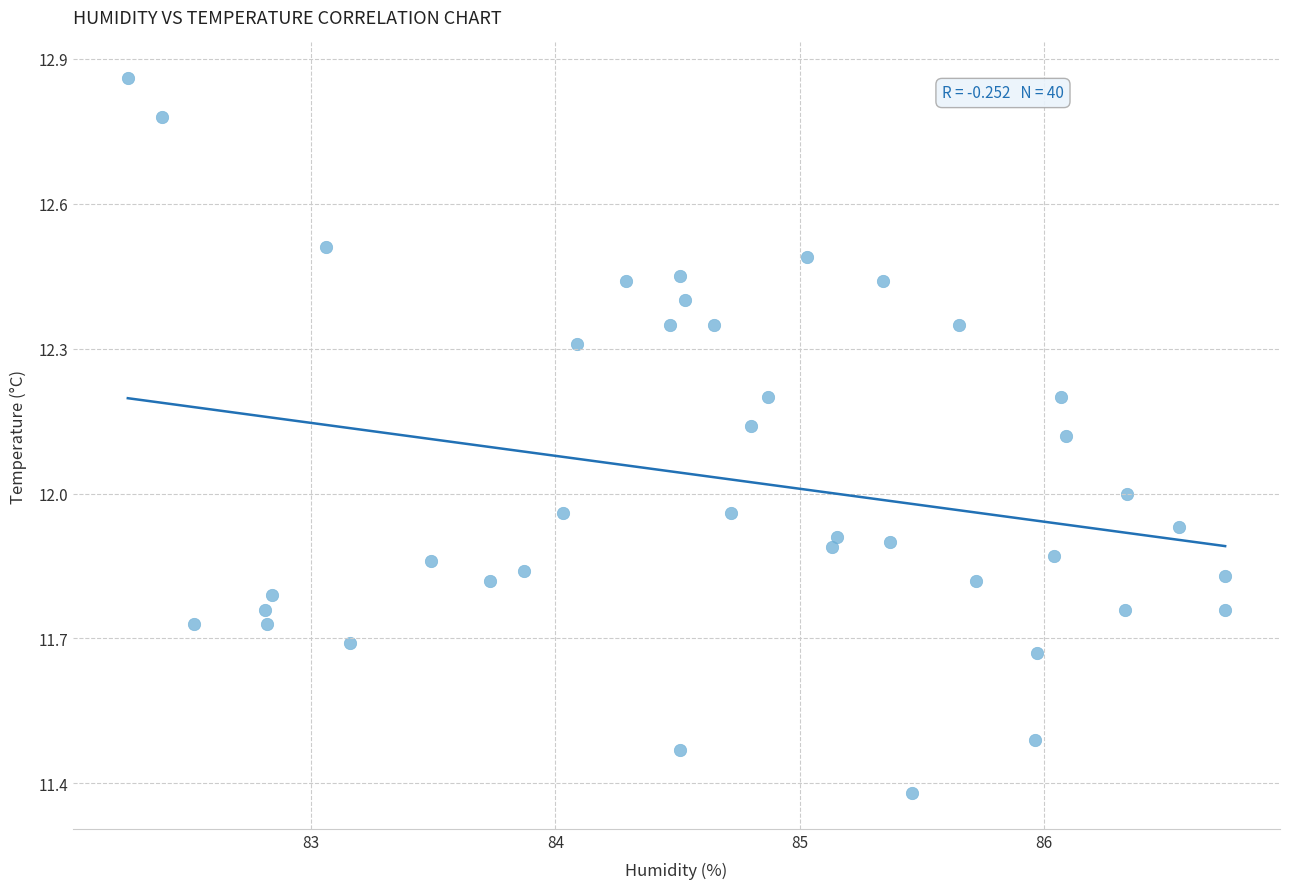

What is the range of X values (max minus min)?

4.5